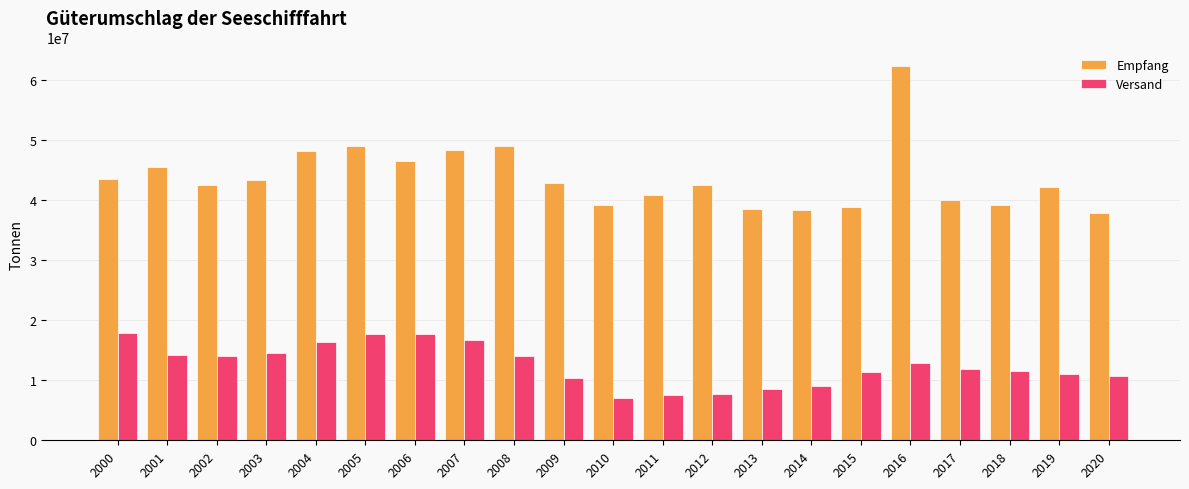

Are the bars grouped side by side (vs. stacked)?

Yes